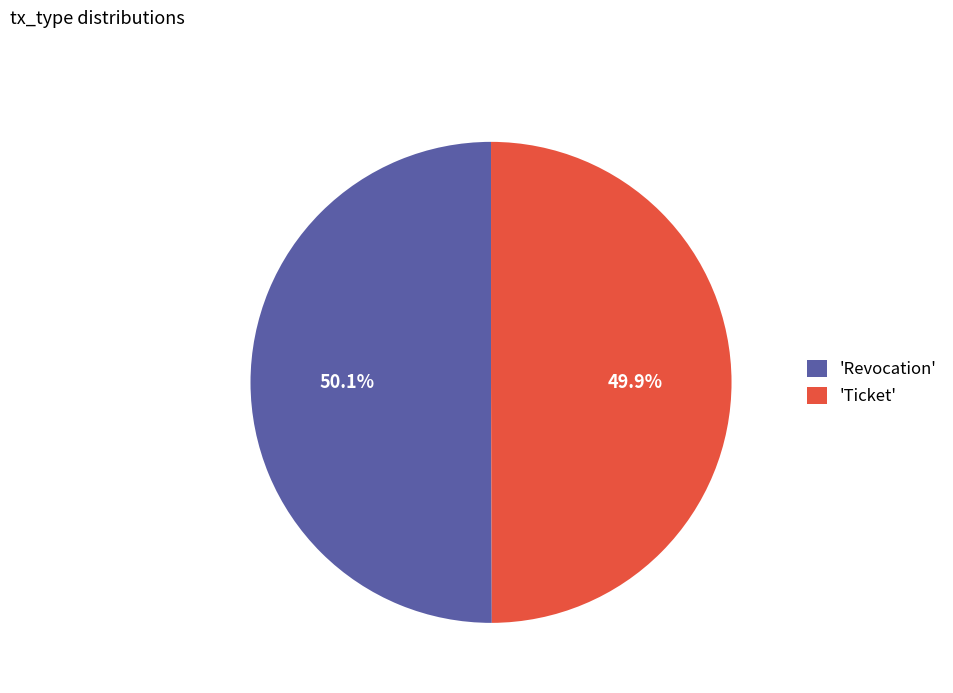

How many segments does this pie chart have?

2